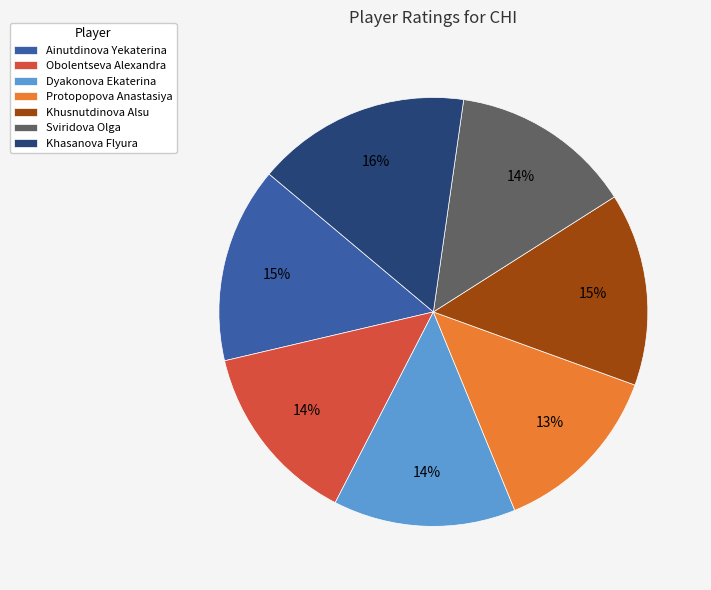

Which slice is the largest?

Khasanova Flyura